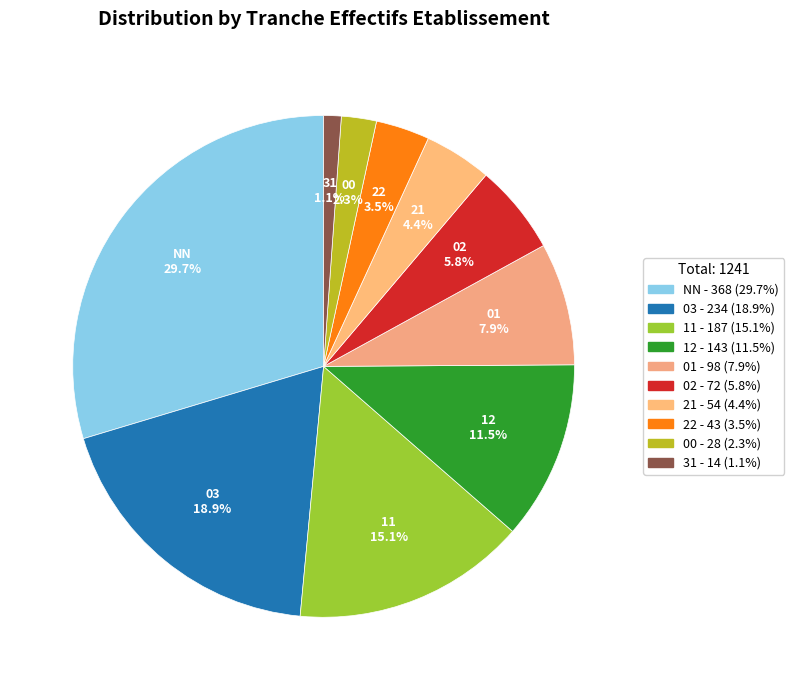

Count the number of slices in the pie.

10